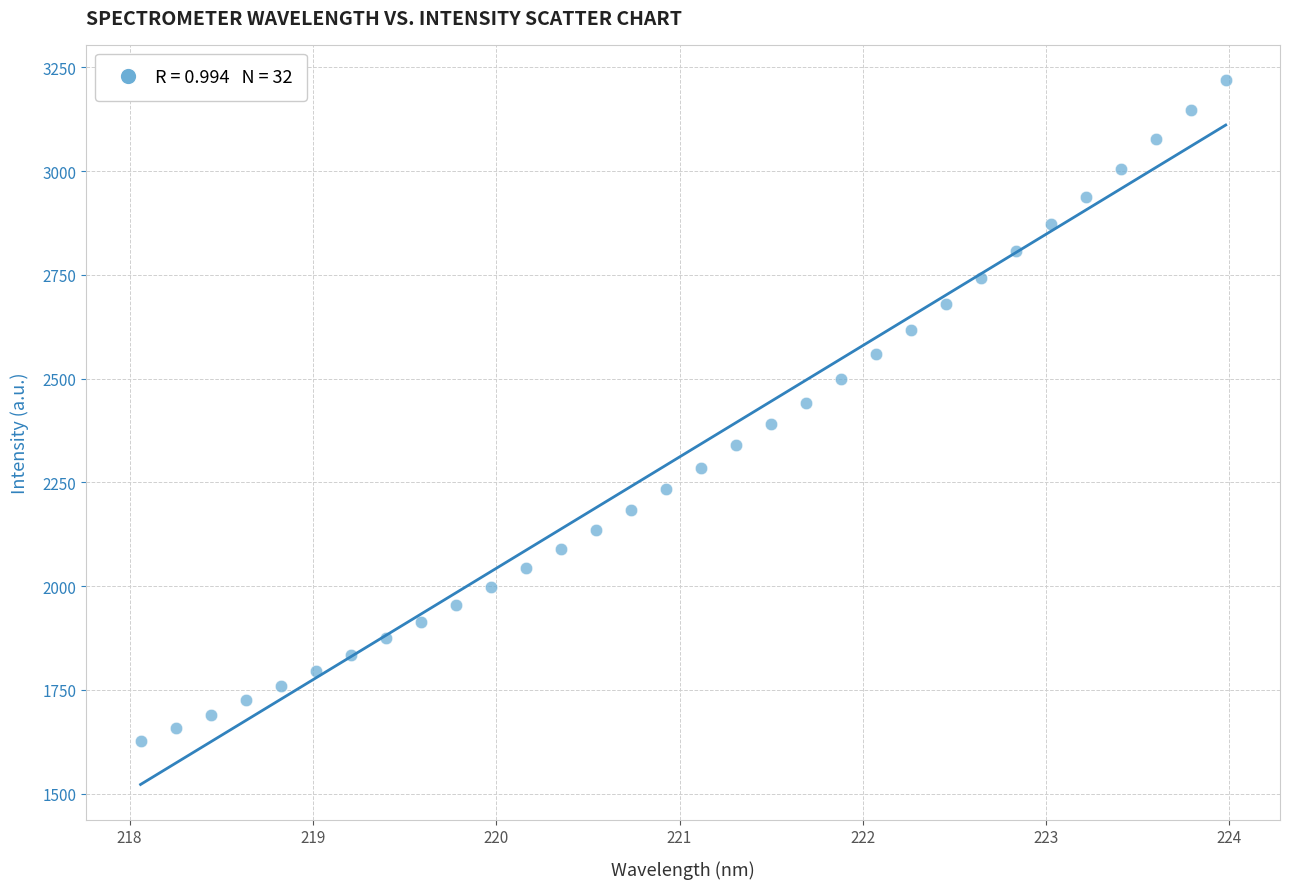

What is the range of X values (max minus min)?

5.9